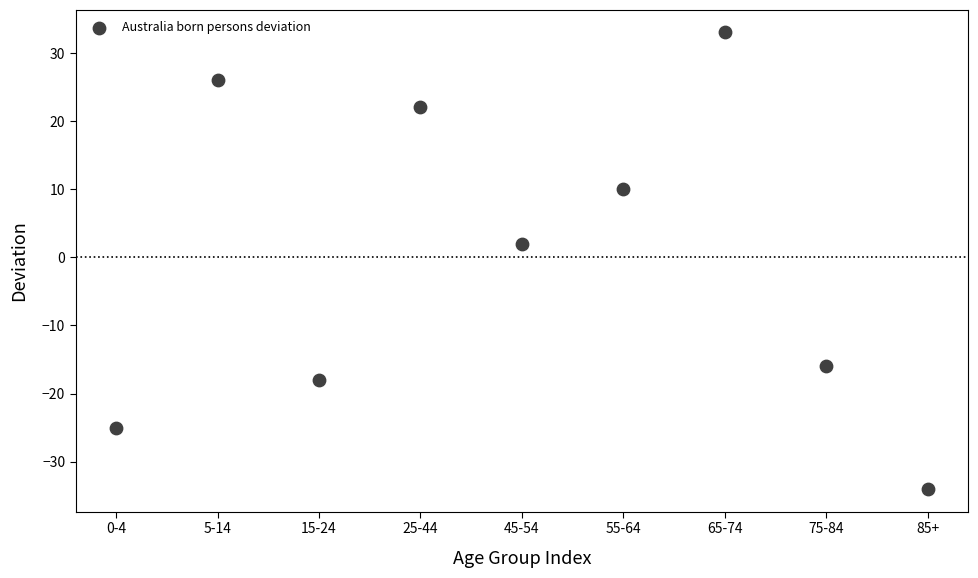

What is the range of Y values (max minus min)?

67